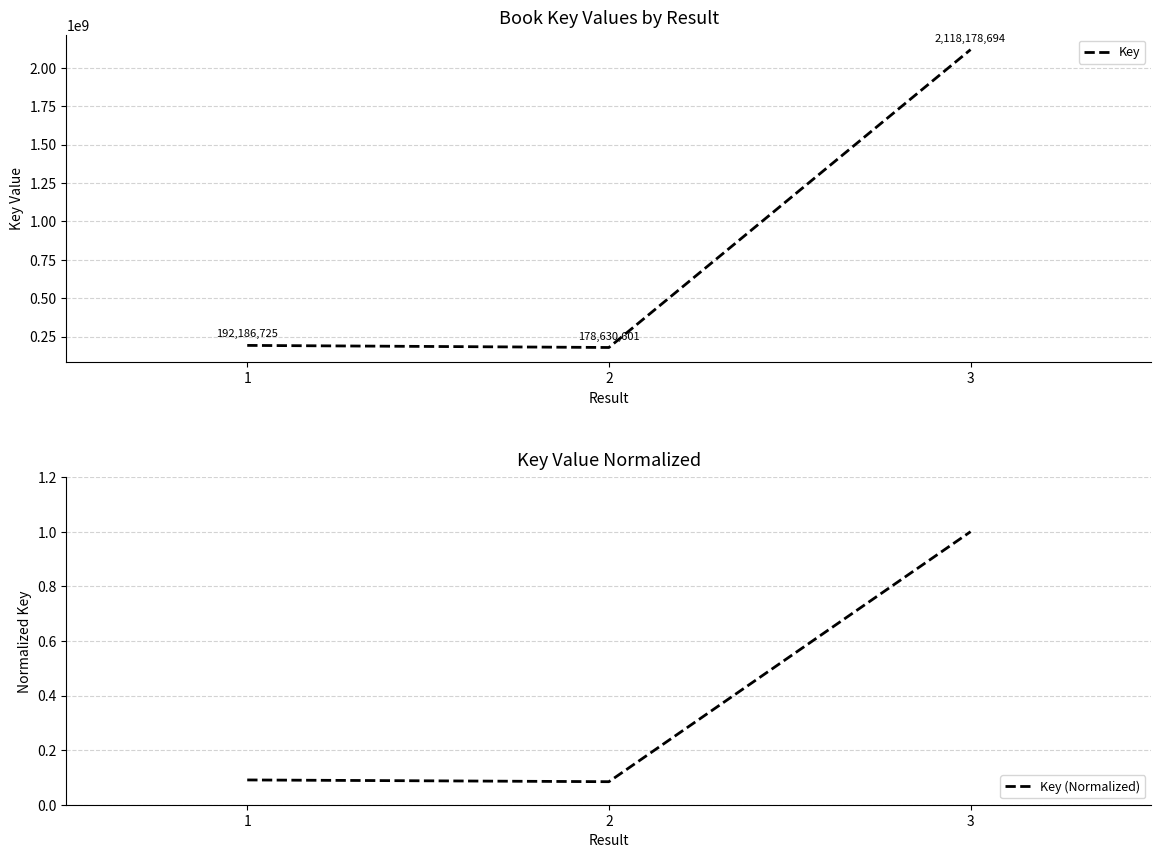

Rank the series by their average value, from highest to lowest.

Key, Key (Normalized)